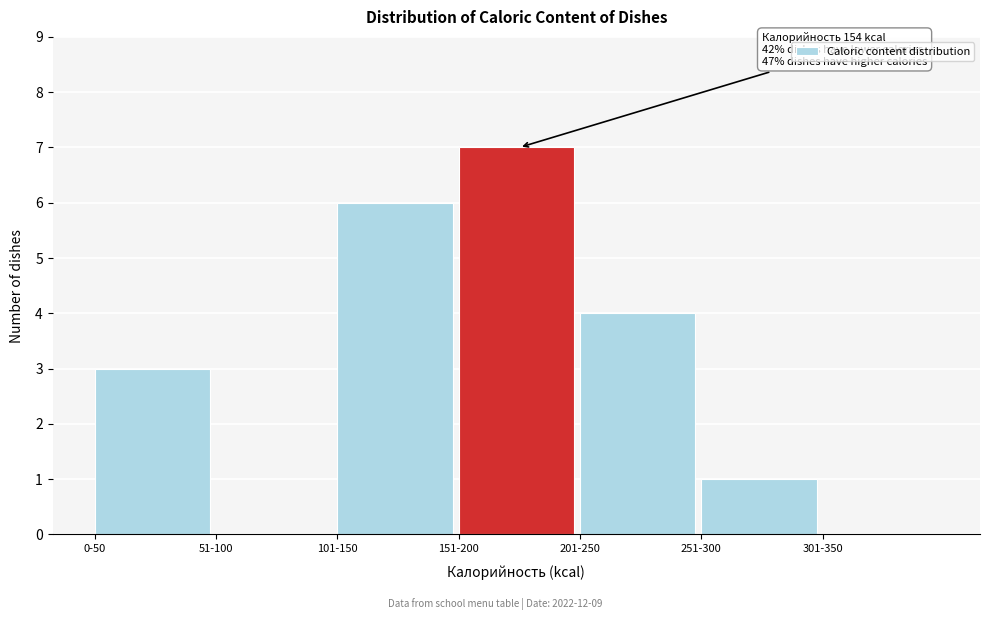

Reading left to right, extract all data points from this chart.

0-50=3	51-100=0	101-150=6	151-200=7	201-250=4	251-300=1	301-350=0